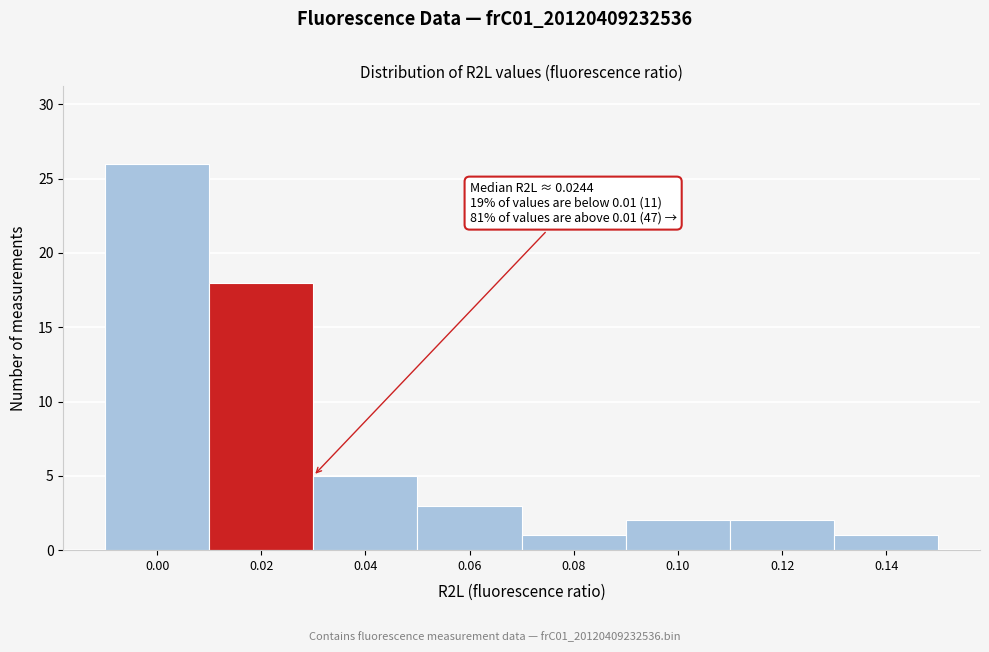

Reading left to right, extract all data points from this chart.

26	18	5	3	1	2	2	1